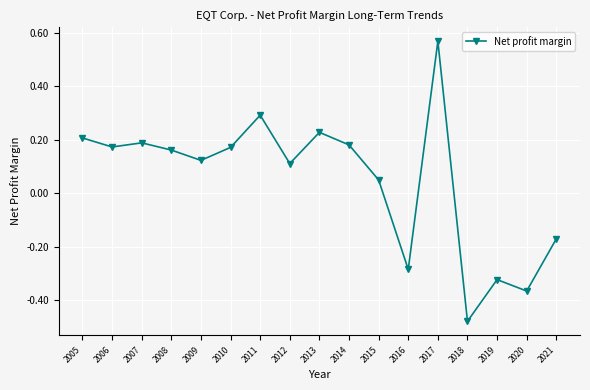

Is it true that the value at 2006 is 0.2?

True